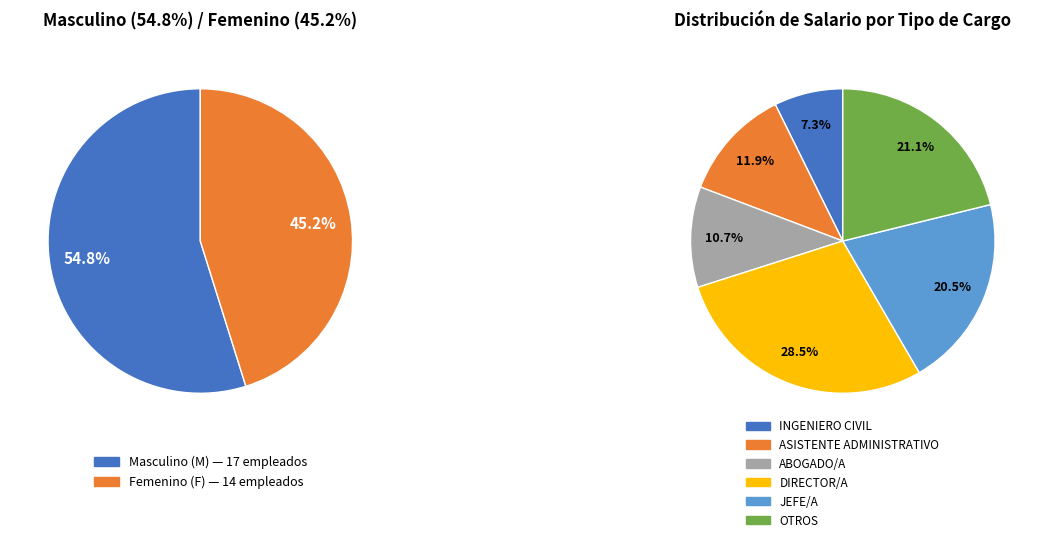

How many segments does this pie chart have?

2